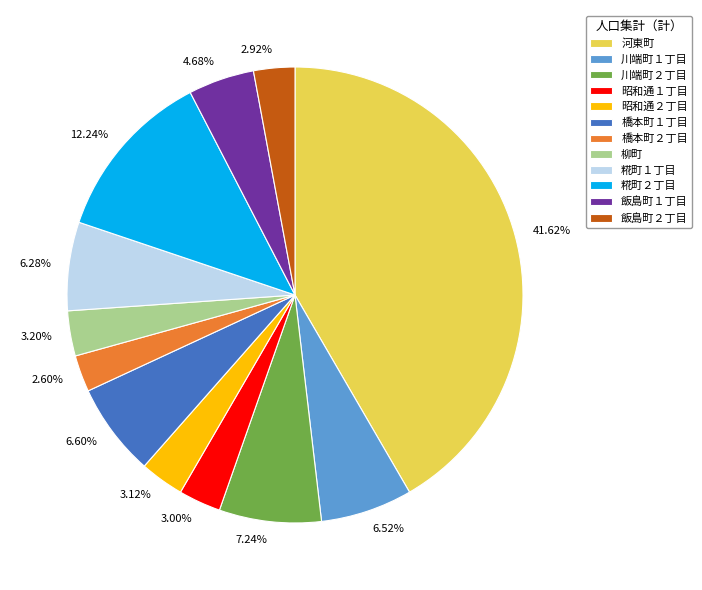

Is there a majority slice in this chart?

No